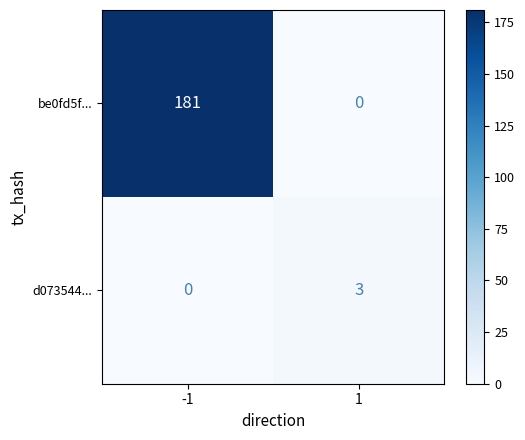

How many series are shown in this chart?

2